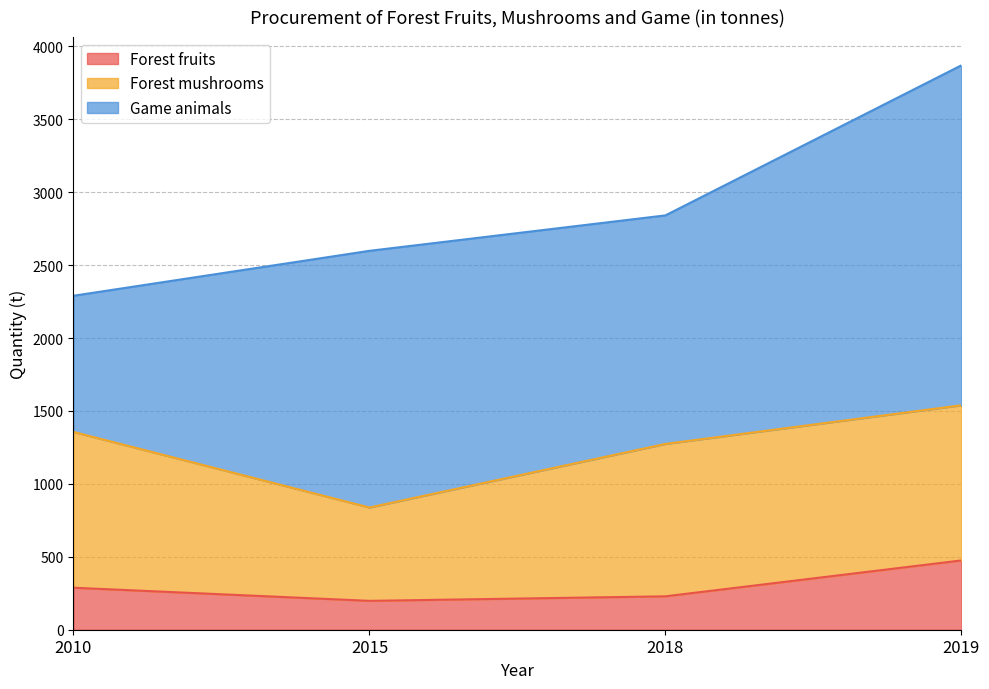

What is the sum of the Game animals values at 2010 and 2018?

2501